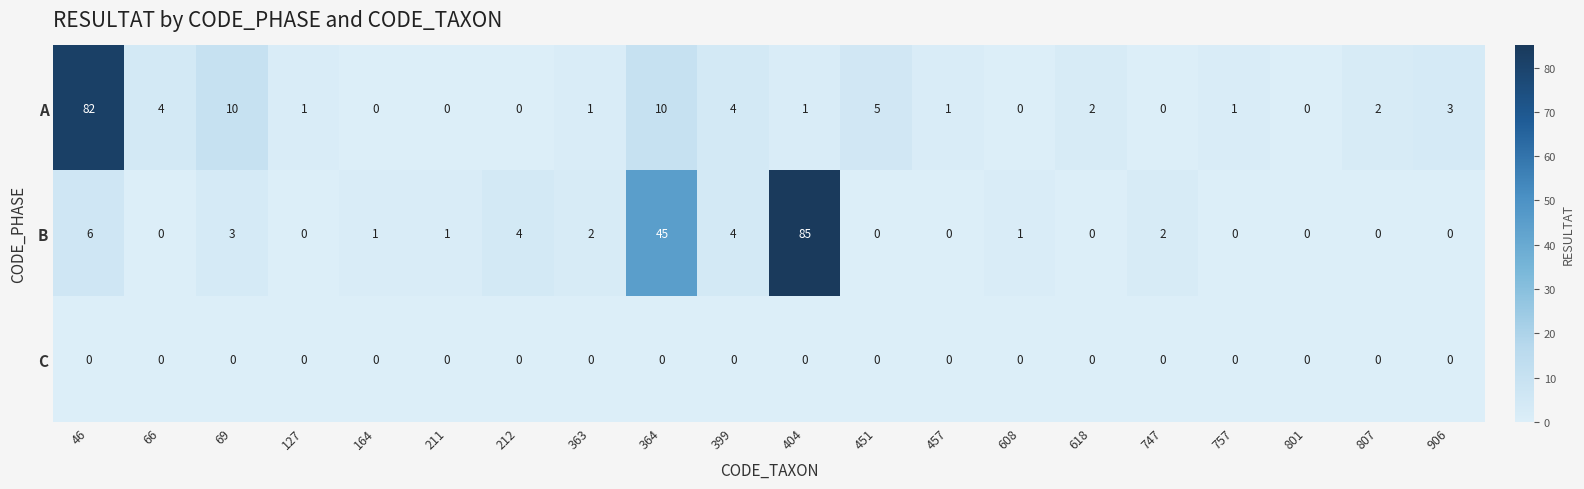

What is the difference between the highest and lowest values at 906?

3